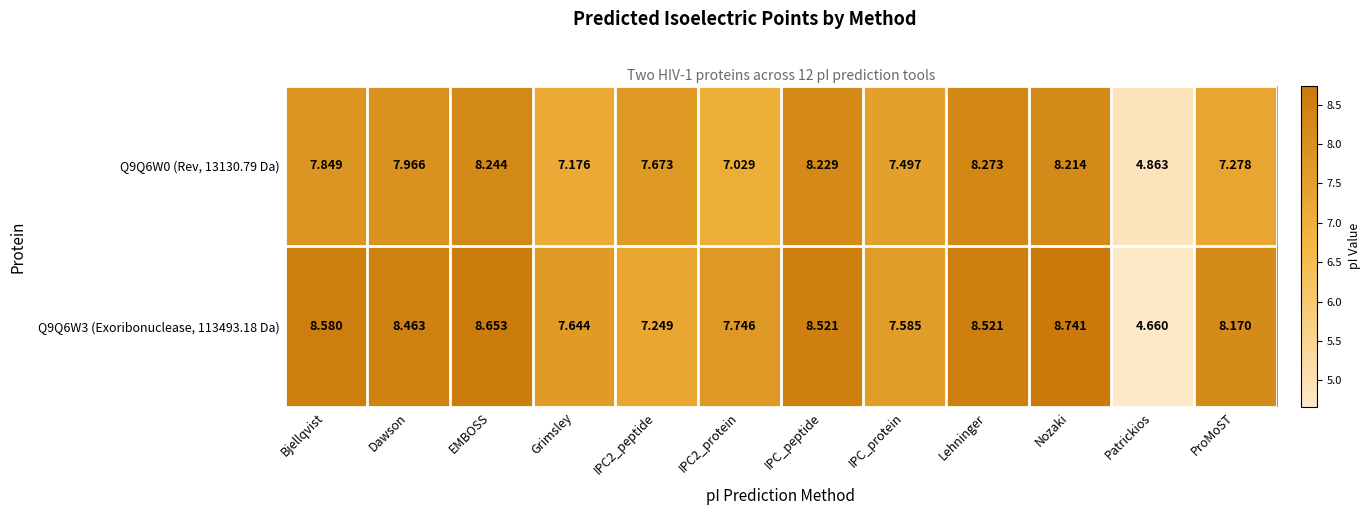

Rank the series by their average value, from highest to lowest.

Q9Q6W3 (Exoribonuclease, 113493.18 Da), Q9Q6W0 (Rev, 13130.79 Da)